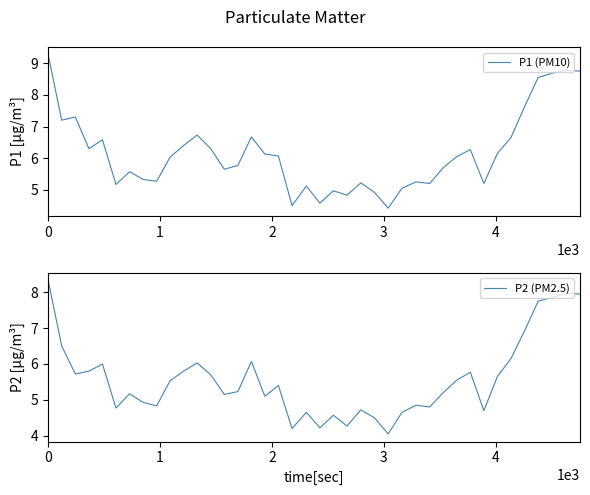

What is the value of the P2 (PM2.5) point at the 20th from the left?

4.7